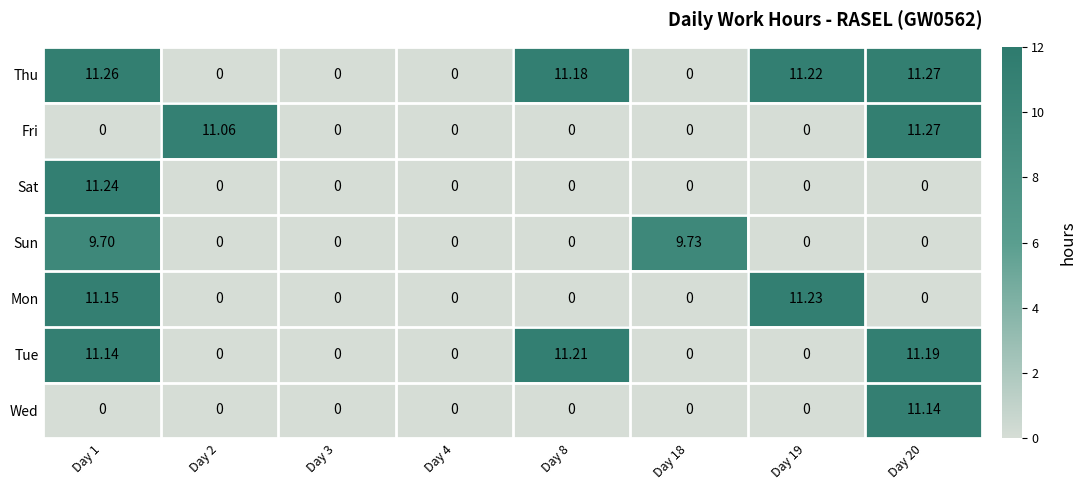

At how many categories does at least one series exceed 2?

6